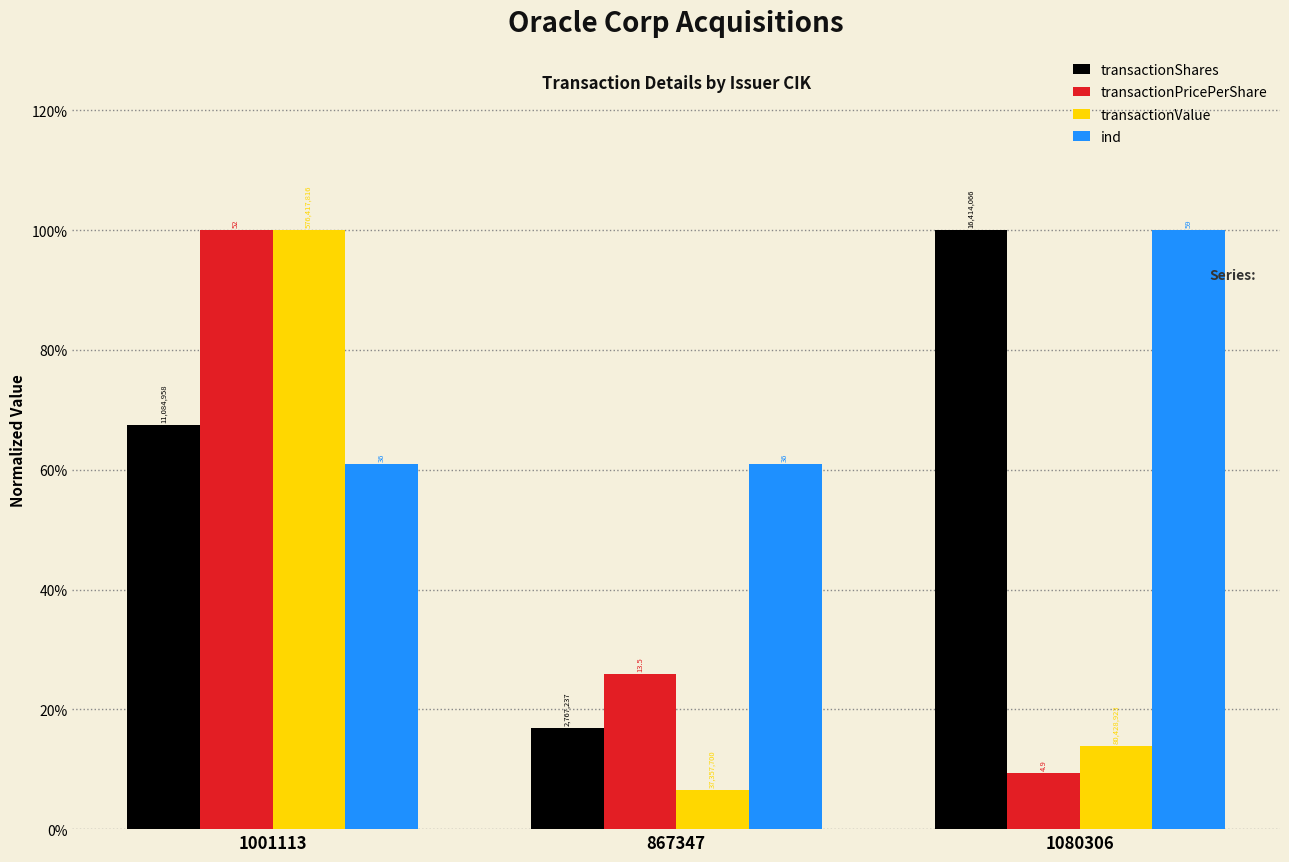

Which category has the highest value in the transactionValue series?

1001113